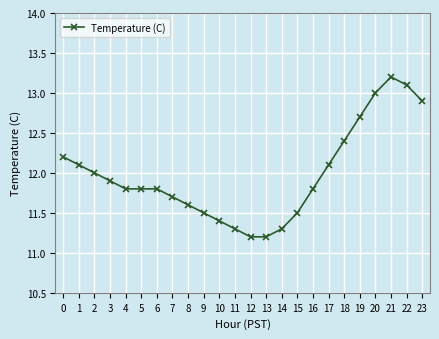

Does the chart display data point markers on the line(s)?

Yes